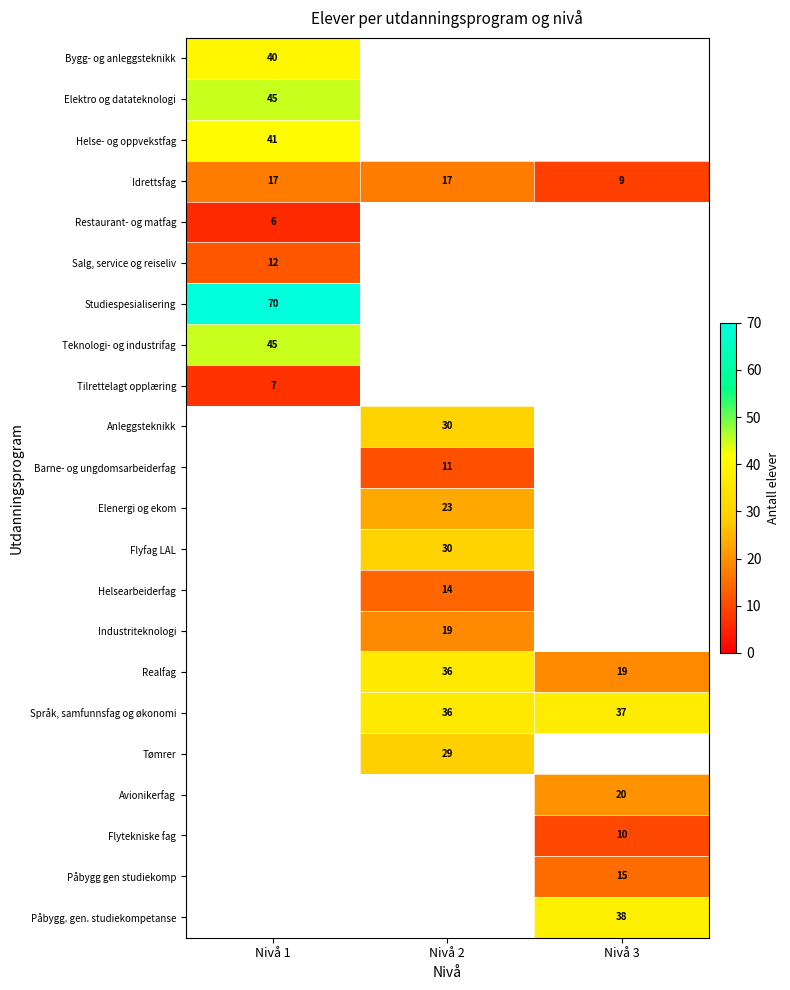

What is the minimum value for Idrettsfag?

9